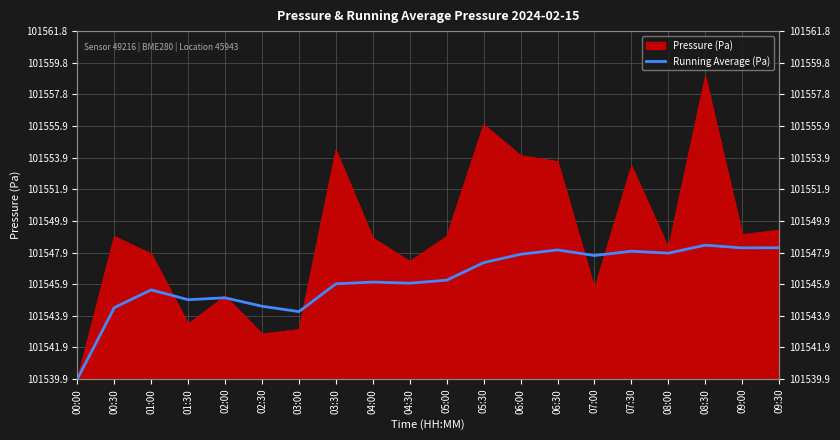

How many lines are shown in the chart?

1